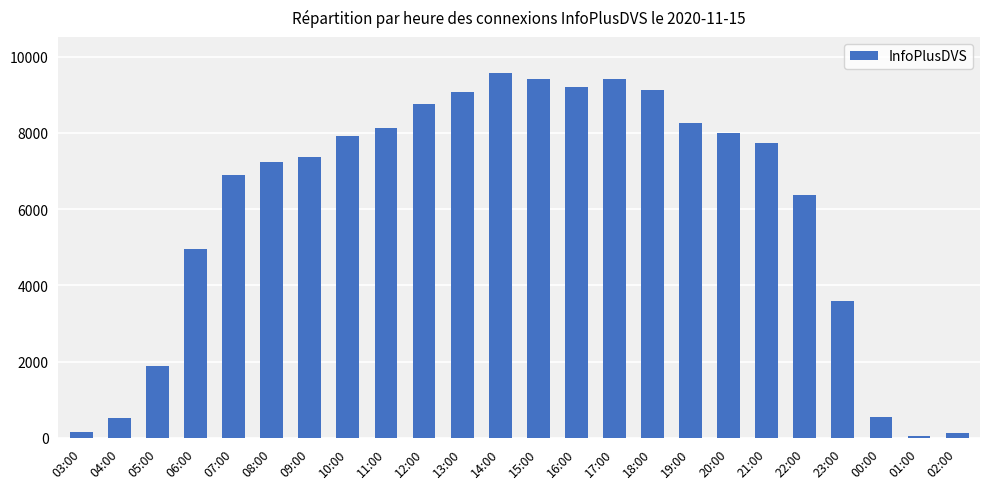

What is the approximate value at 18:00, to the nearest 100?

9100